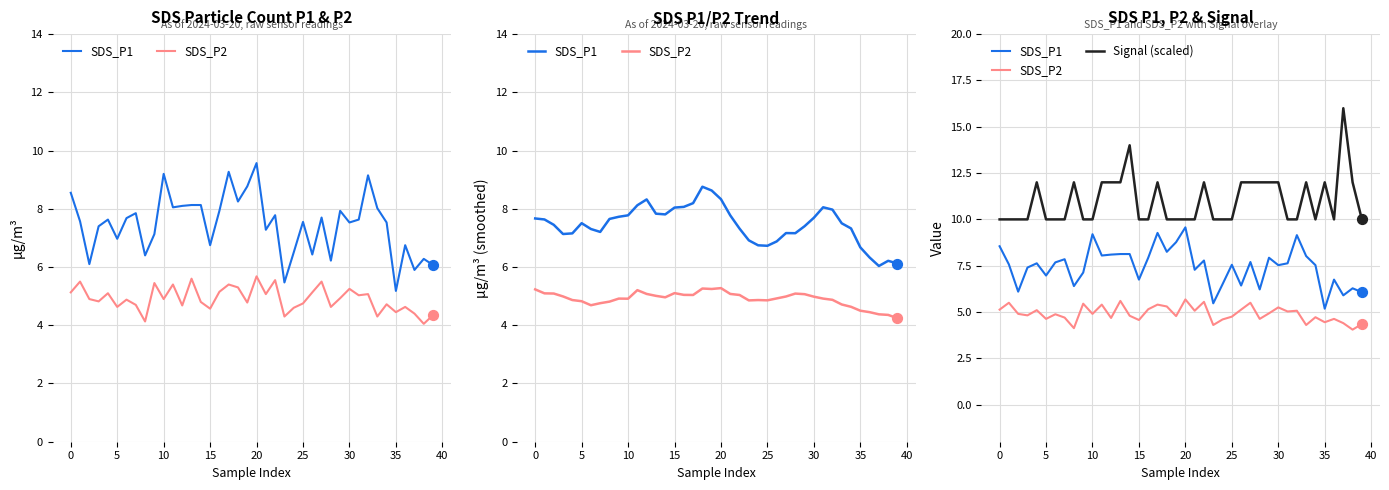

Which series has the widest spread of Y values?

Signal (scaled)